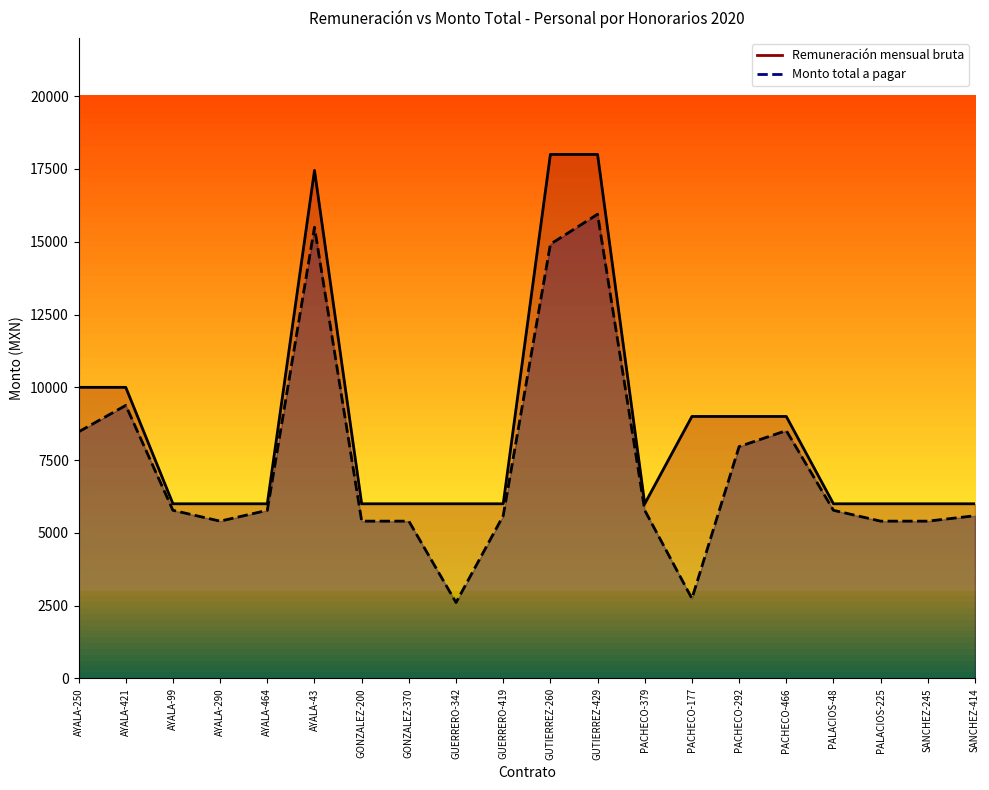

At which label is Monto total a pagar closest to 9277?

AYALA-421